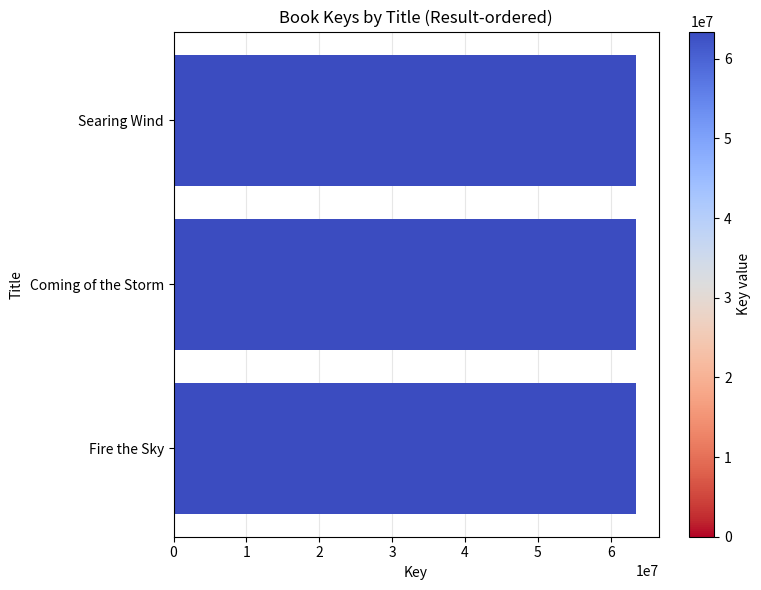

Is it true that the value at Searing Wind is 44325836?

False